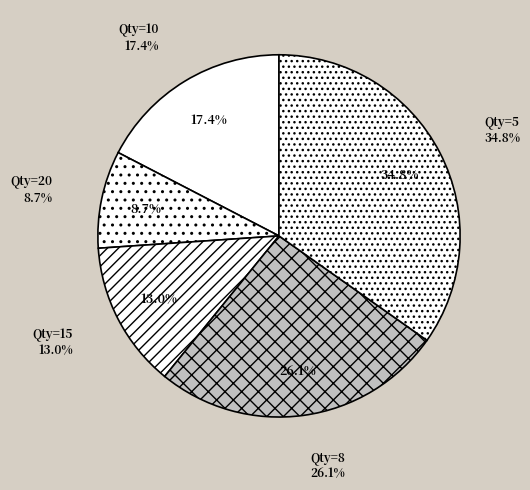

To the nearest percent, what is the combined percentage of 8 and 5?

61%